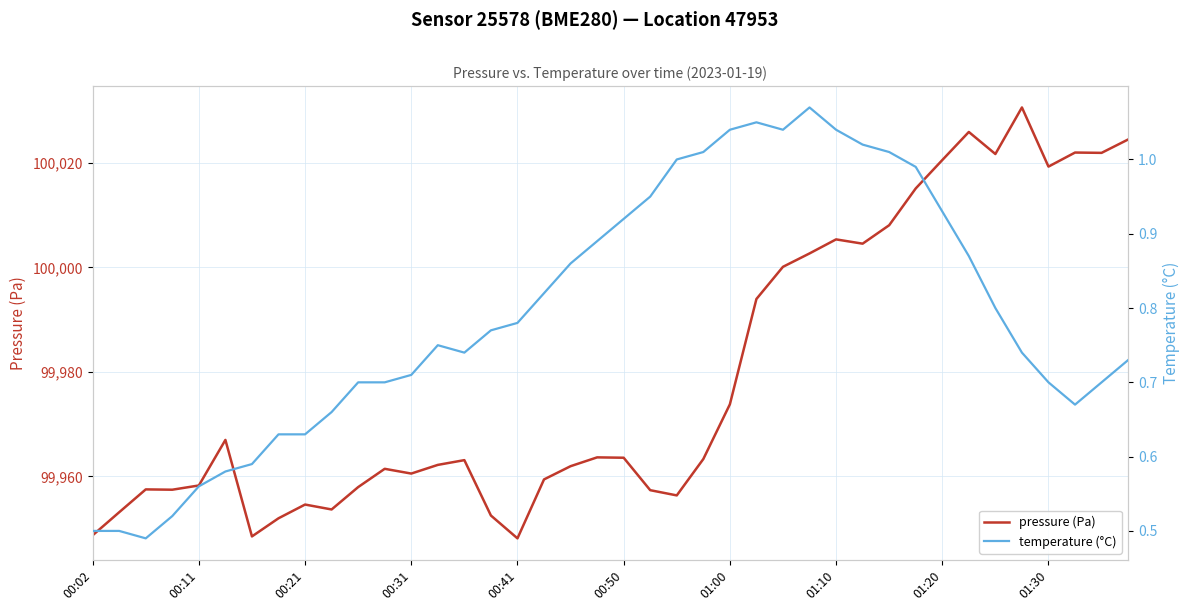

The value of pressure (Pa) at 01:00 is 99973.8. True or false?

True